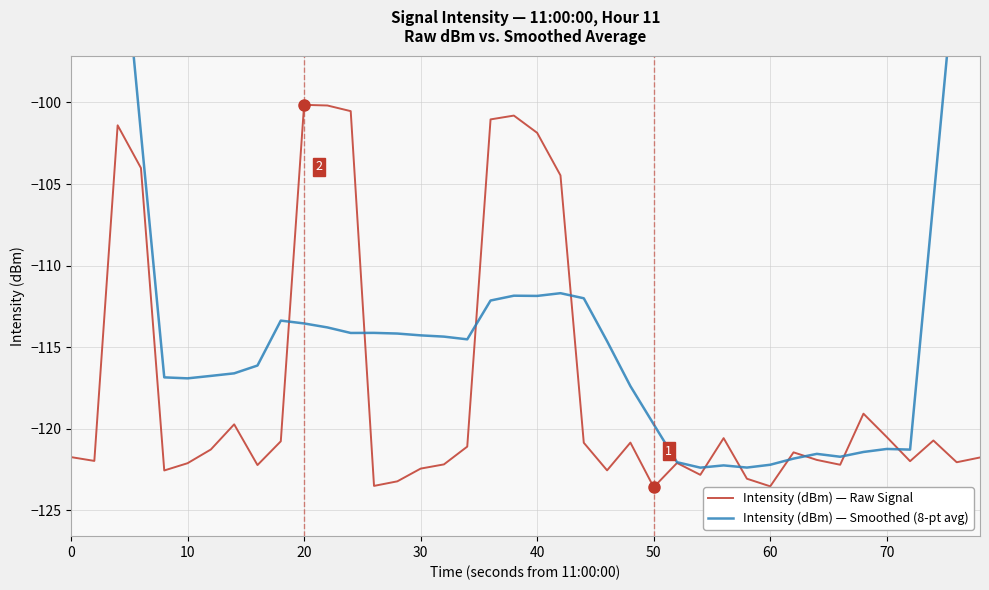

What is the sum of all Intensity (dBm) — Smoothed (8-pt avg) values?

-4450.0